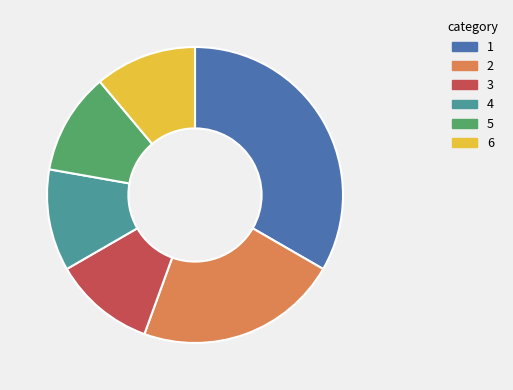

Is there any slice that represents more than half of the pie?

No